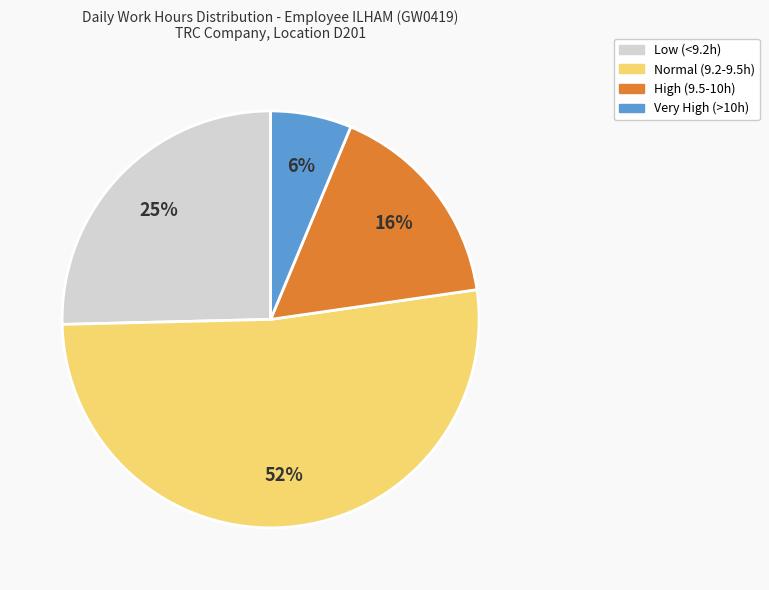

To the nearest percent, what is the difference between the largest and smallest slice percentages?

46%